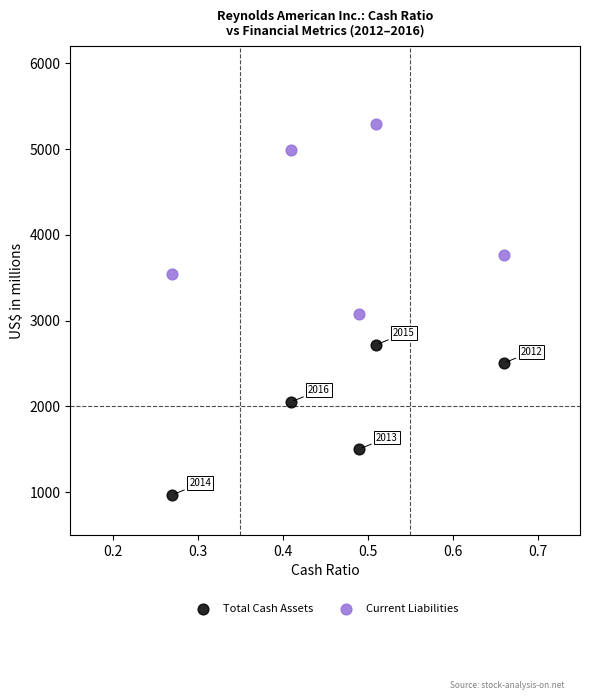

Which series contains the highest Y value?

Current Liabilities